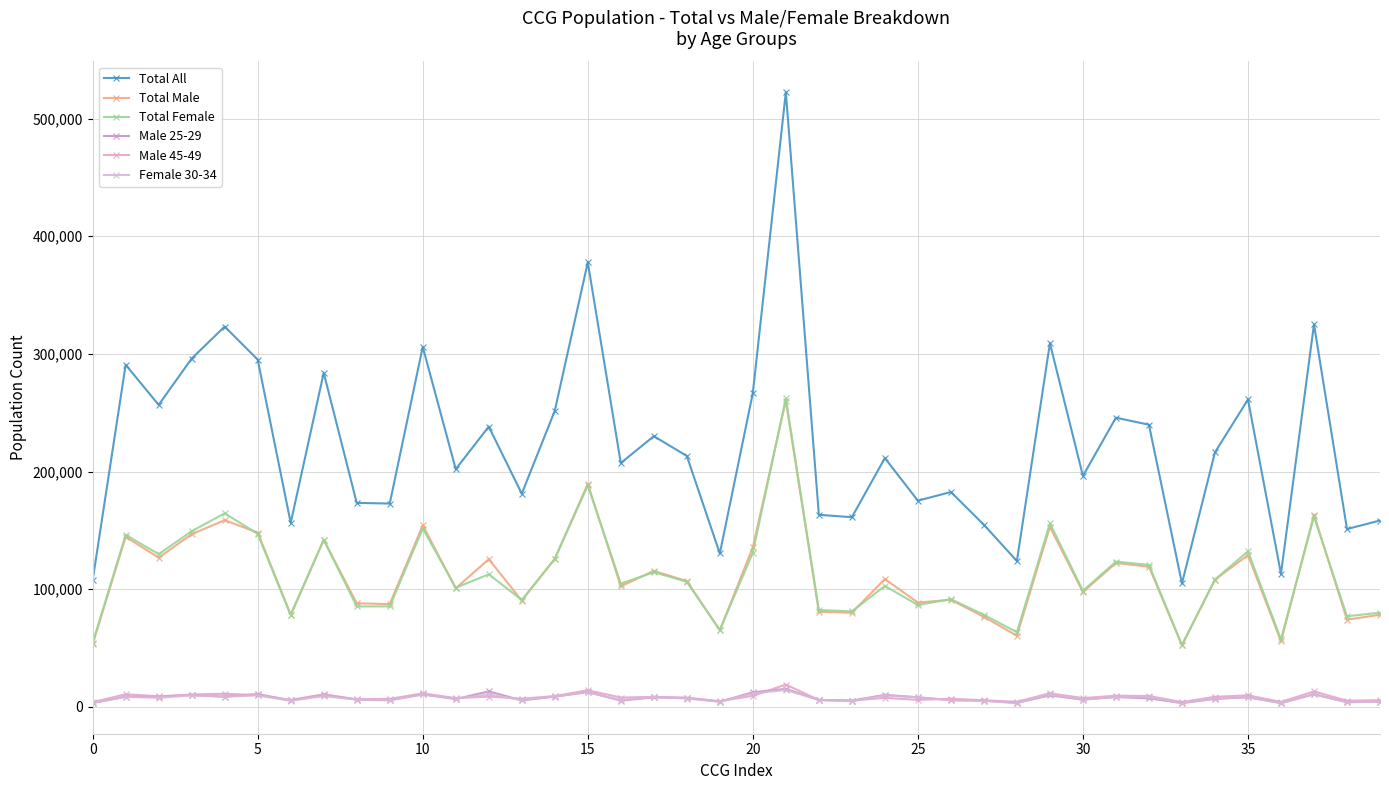

How many lines are shown in the chart?

6